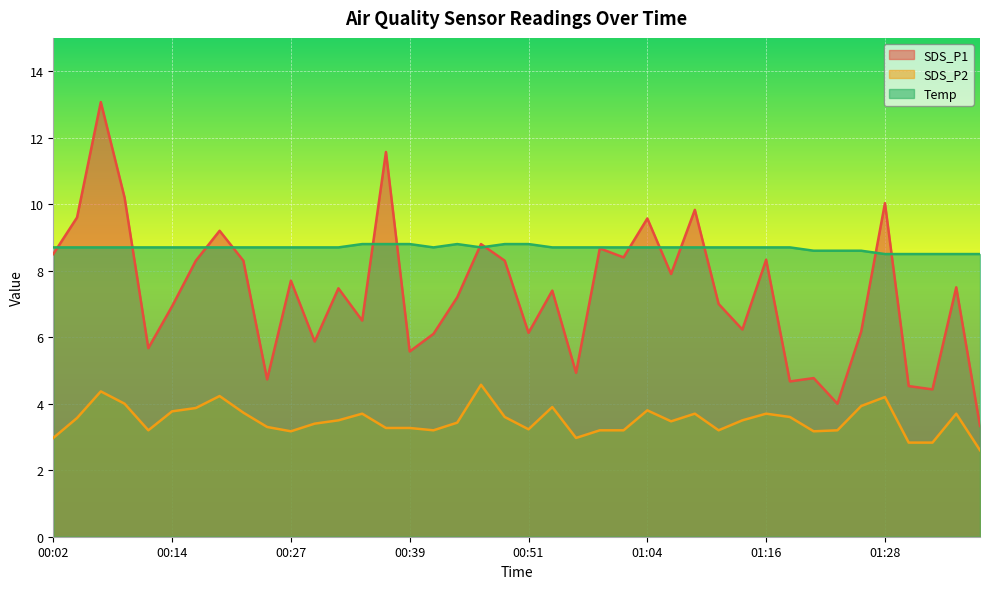

At which category does Temp reach its first local peak?

00:44